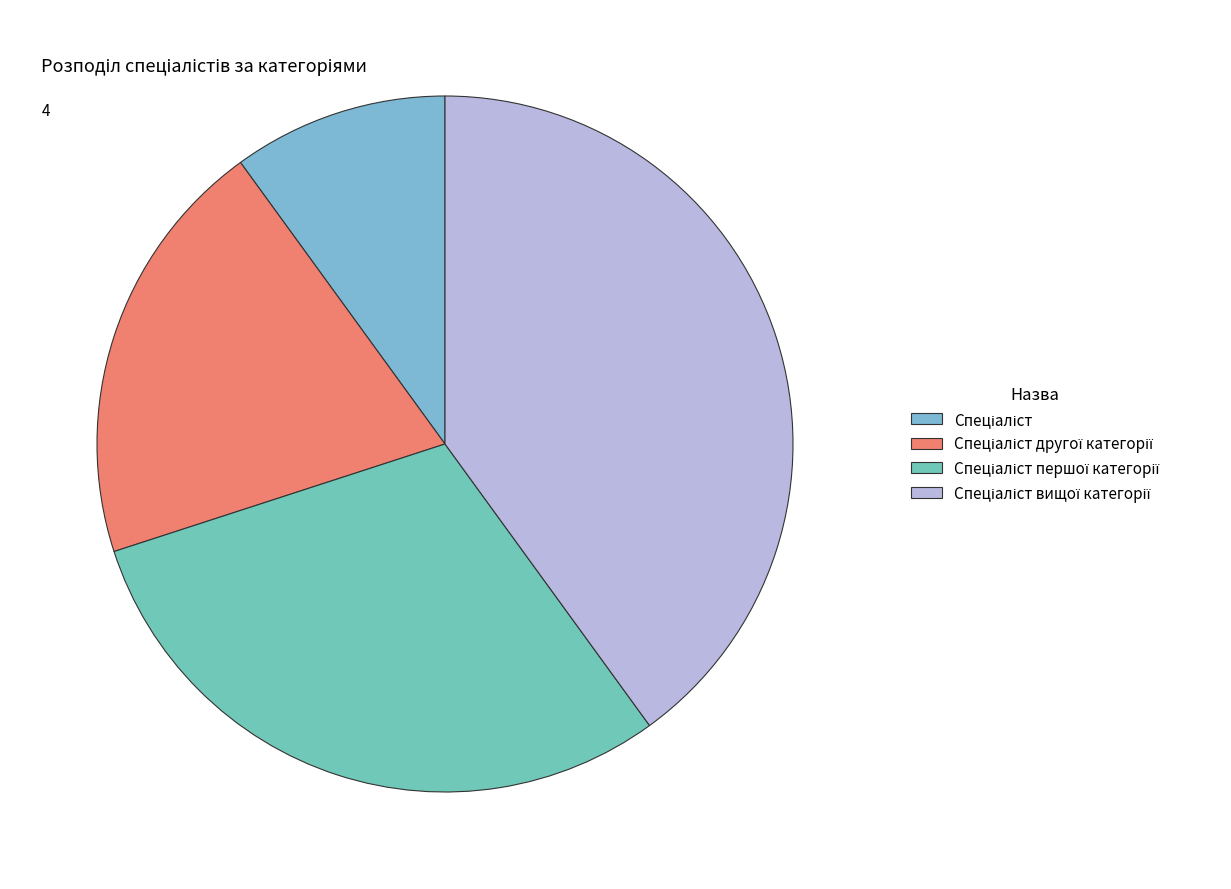

To the nearest percent, what is the average slice percentage?

25%